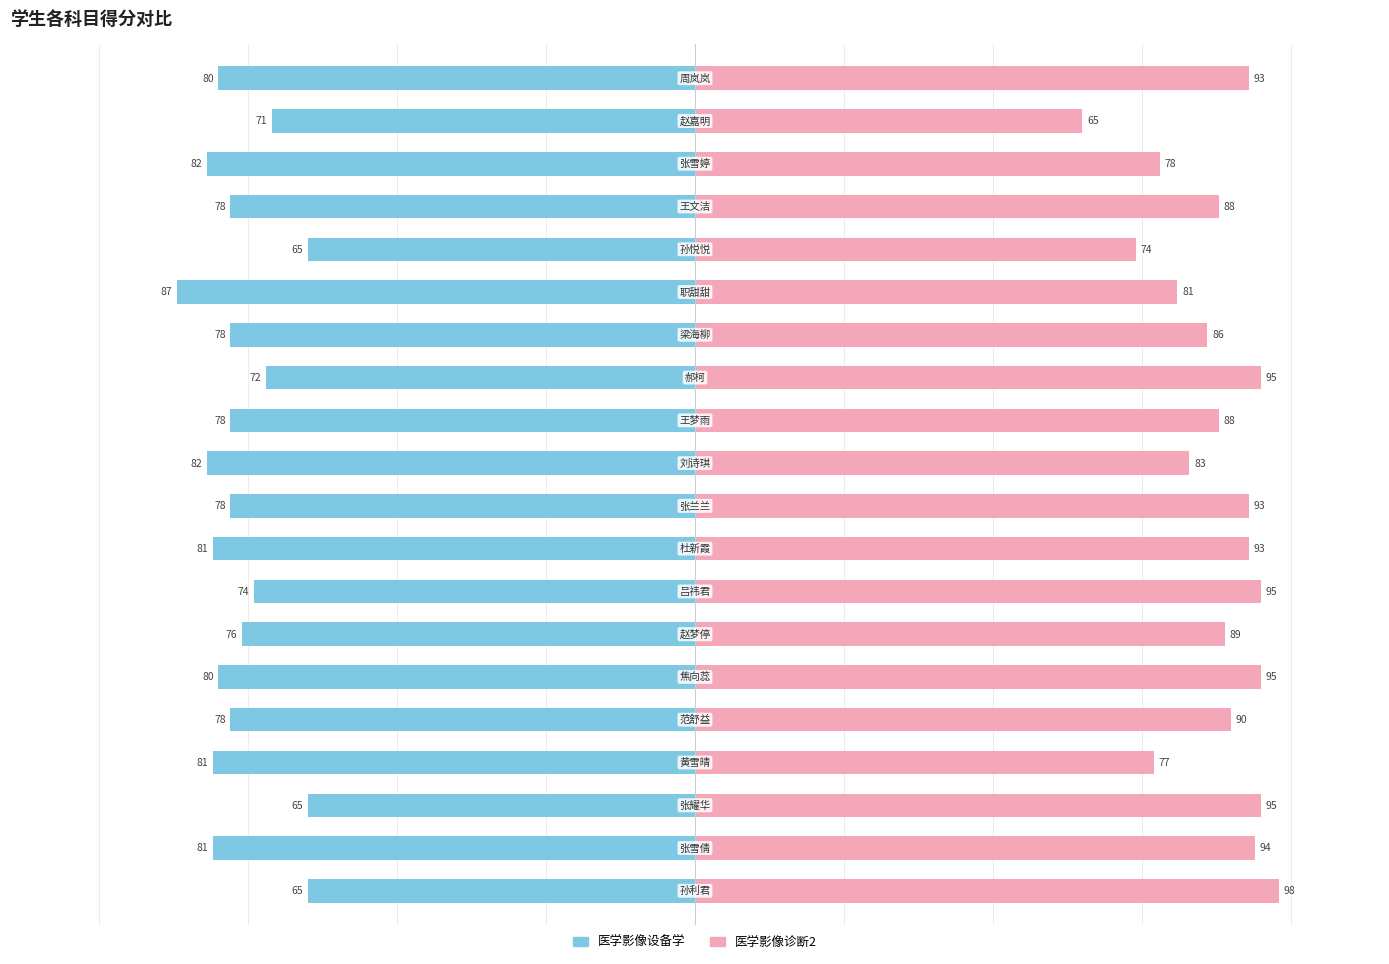

Rank the series by their maximum value, from highest to lowest.

医学影像诊断2, 医学影像设备学